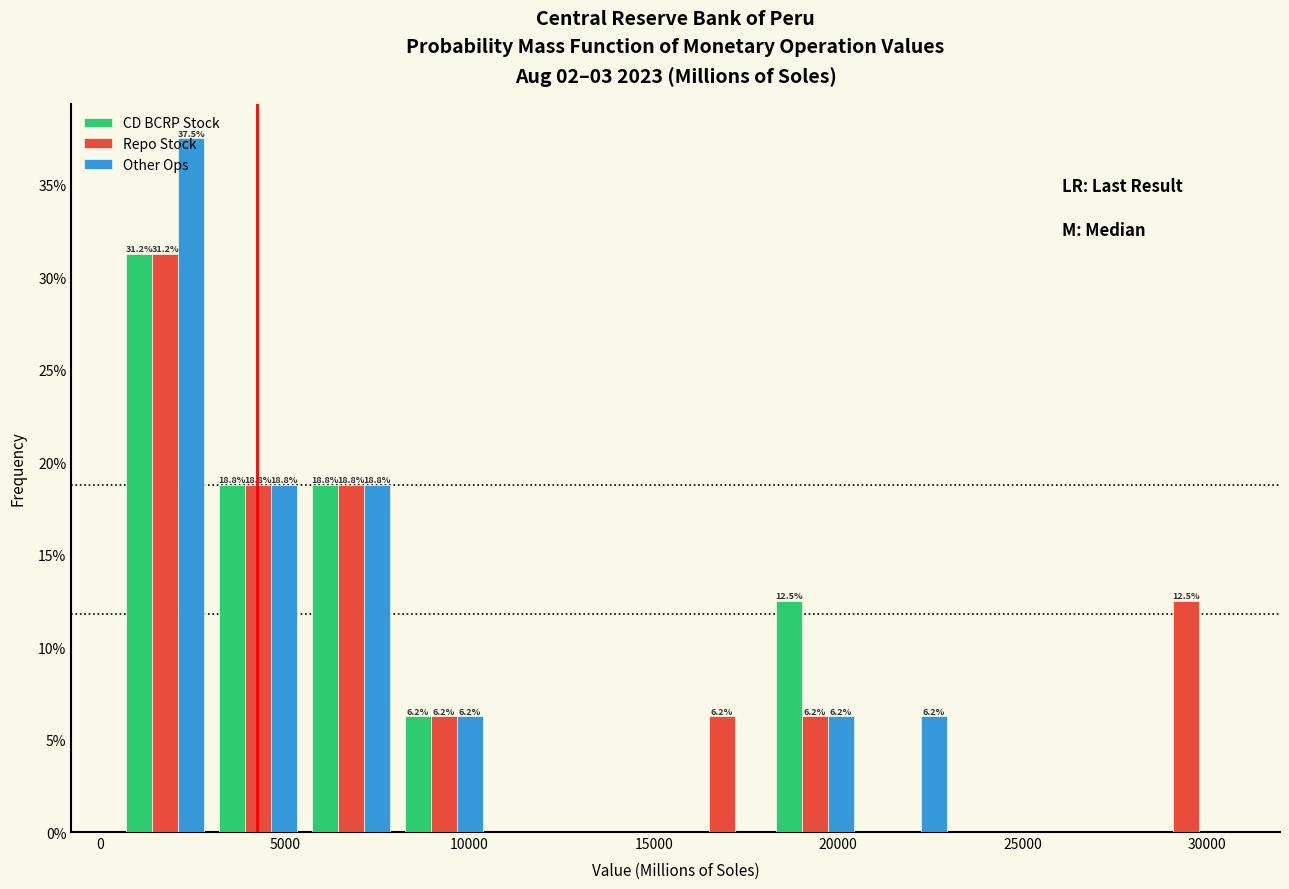

In the Repo Stock series, which range on the x-axis has the tallest bar?

500 to 3000